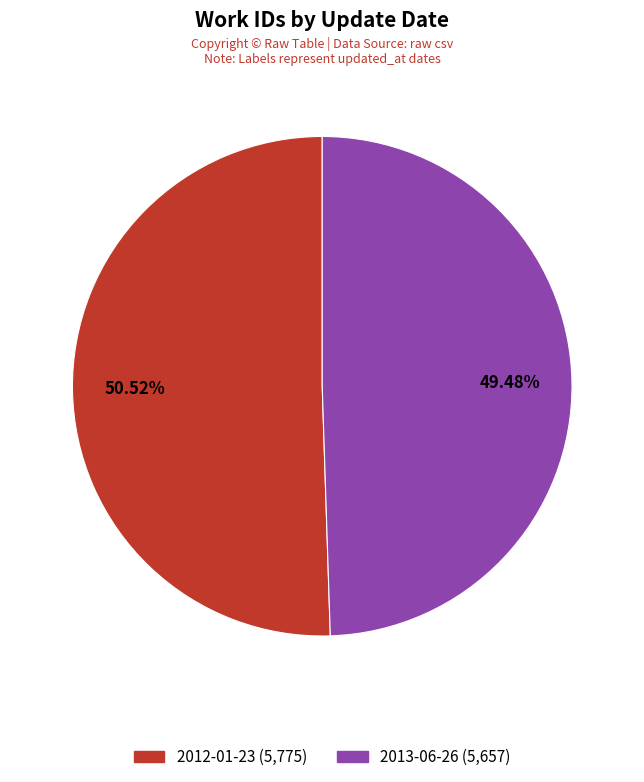

To the nearest percent, what portion does 2013-06-26 represent?

49%